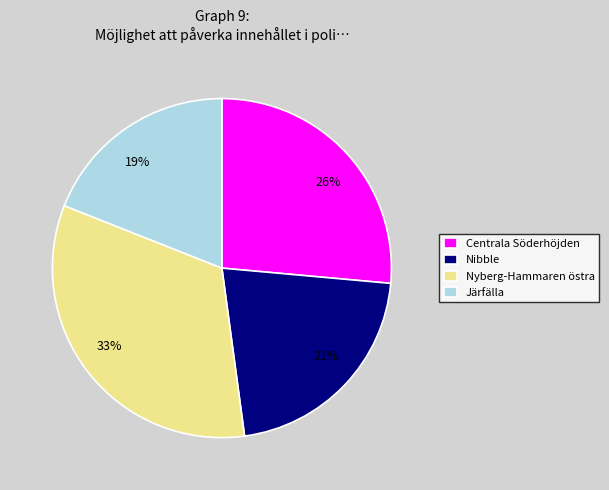

The Nyberg-Hammaren östra slice represents 25% of the pie. True or false?

False